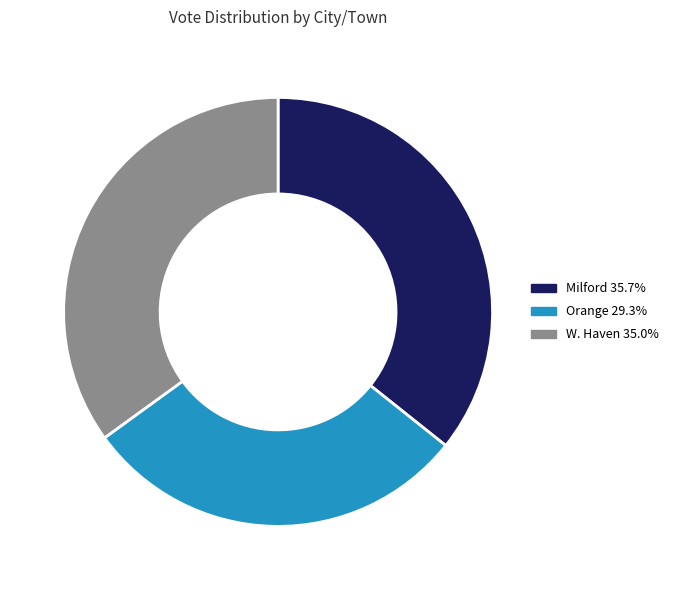

Does W. Haven represent more than half of the total?

No